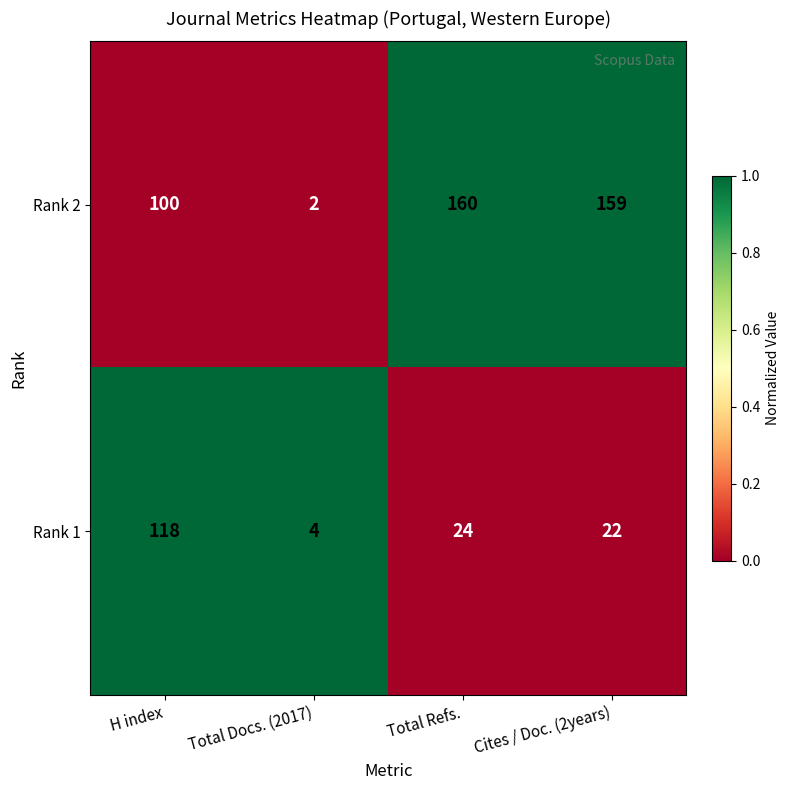

Reading left to right, what are all the values shown in this chart?

Rank 2: 100	2	160	159
Rank 1: 118	4	24	22